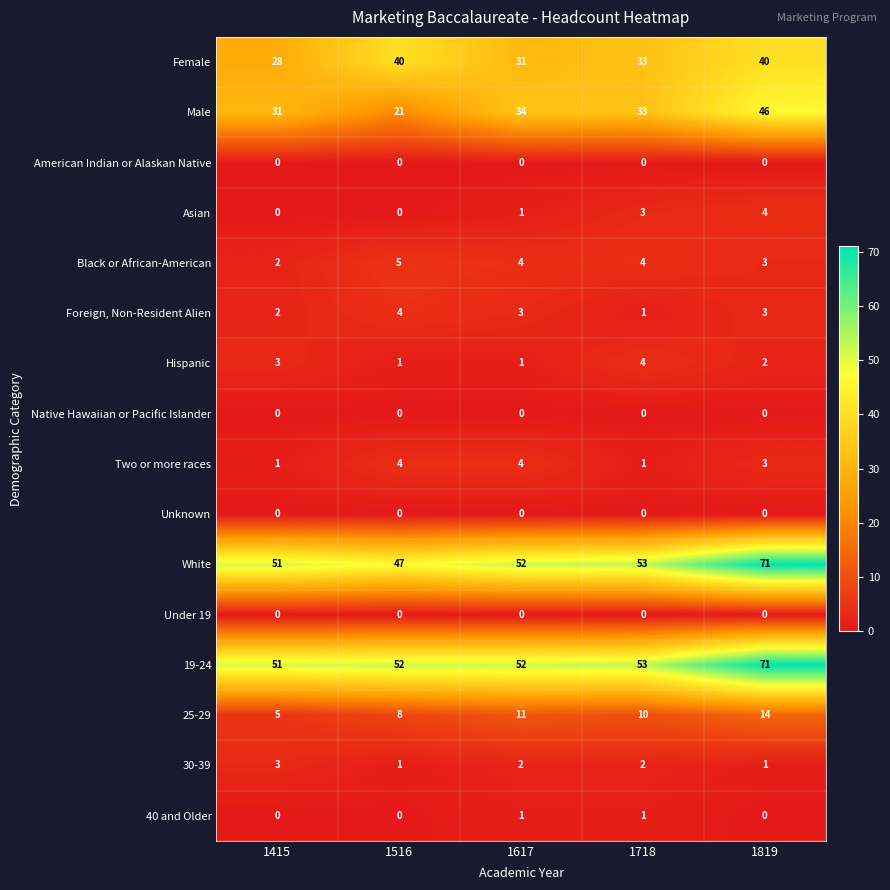

Between 1516 and 1617, which series saw the biggest shift?

Male